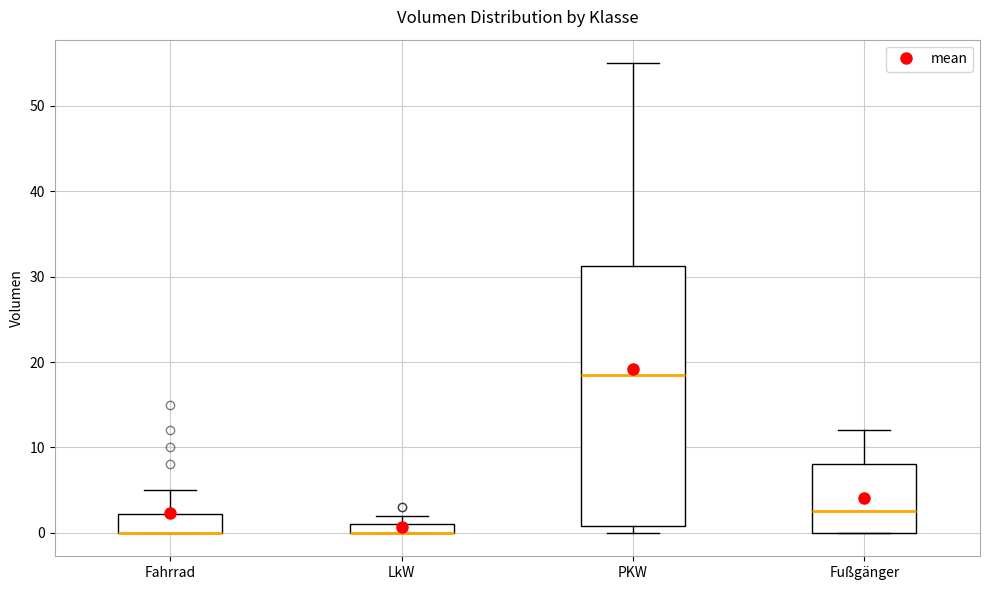

Where is the lower edge of the box for LkW on the y-axis? The values are not printed on the chart, so give them approximately, as read against the axis.

0